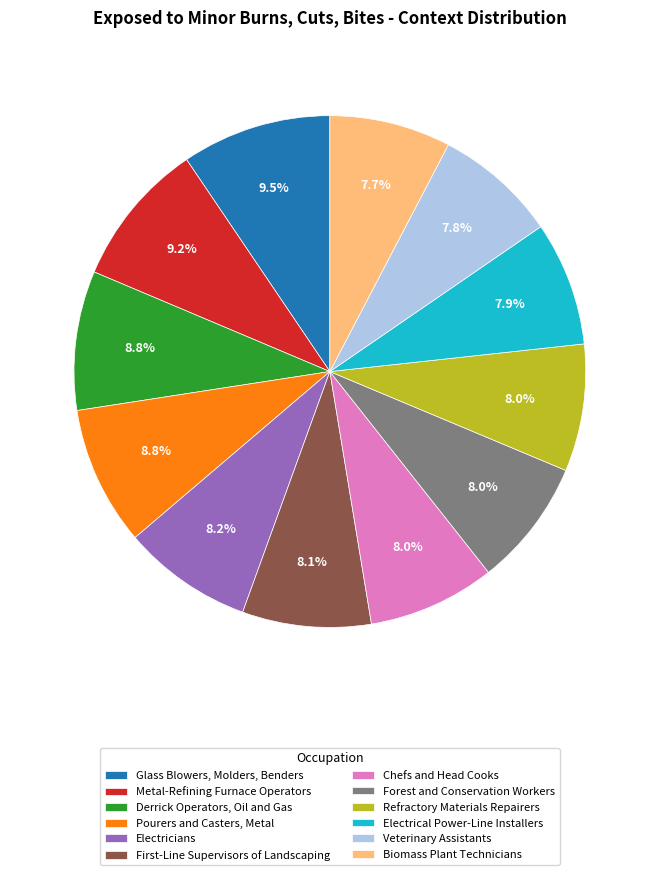

To the nearest percent, what is the average slice percentage?

8%